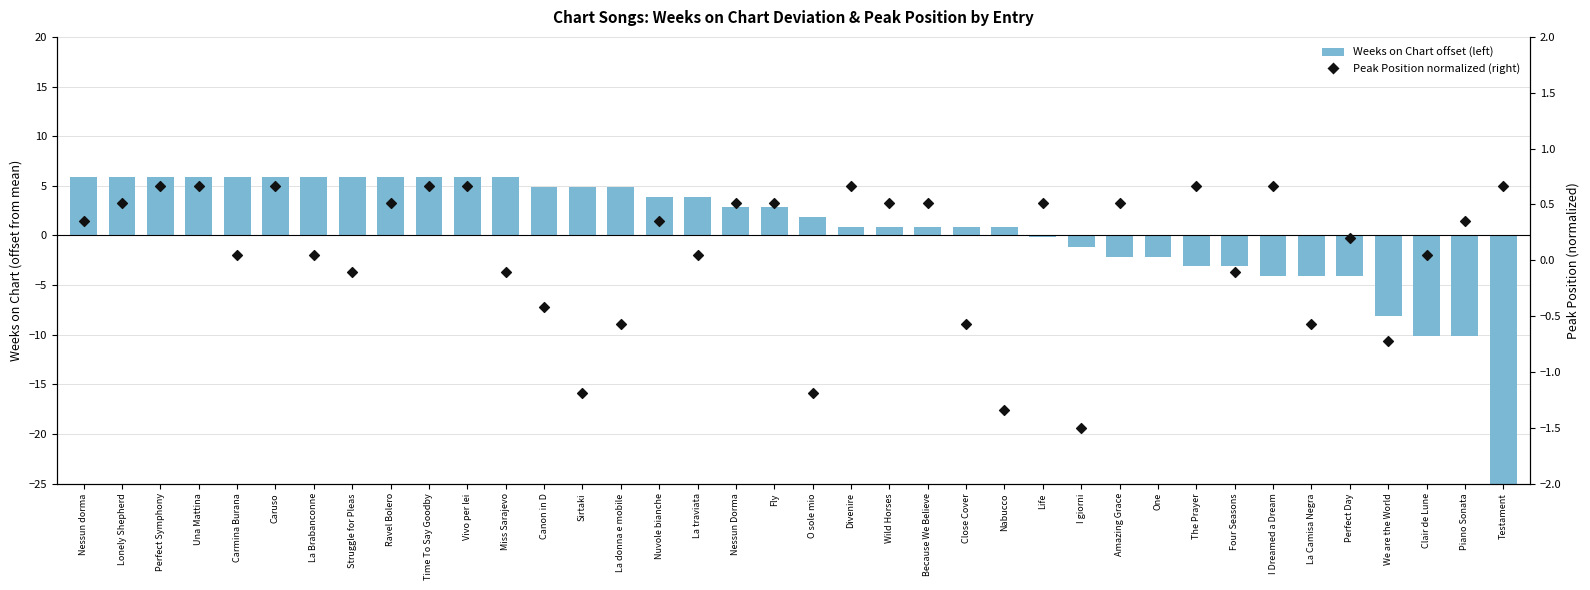

At which category is the sum across all series the highest?

Perfect Symphony